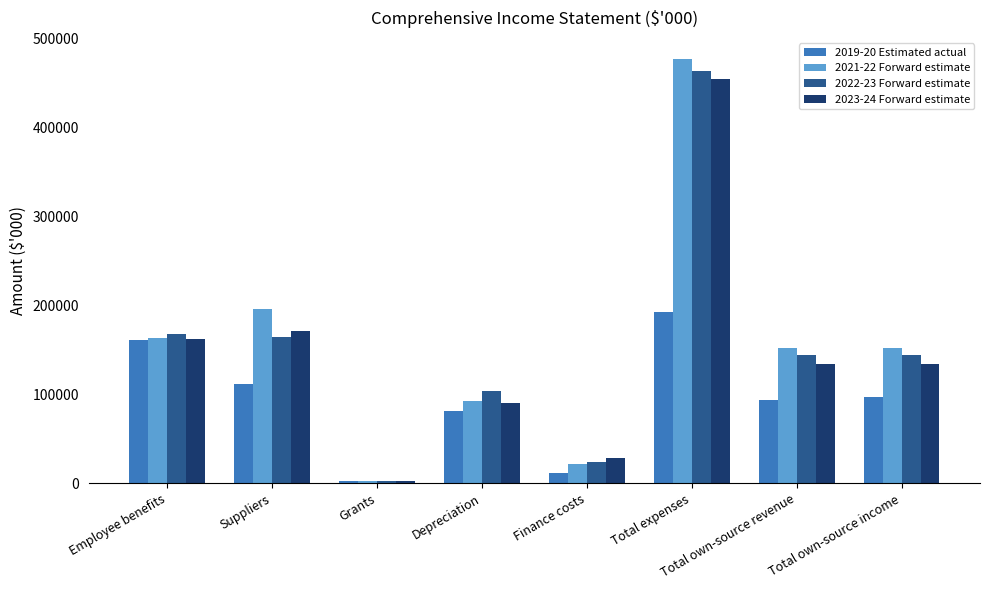

How many bars are there in each group?

4